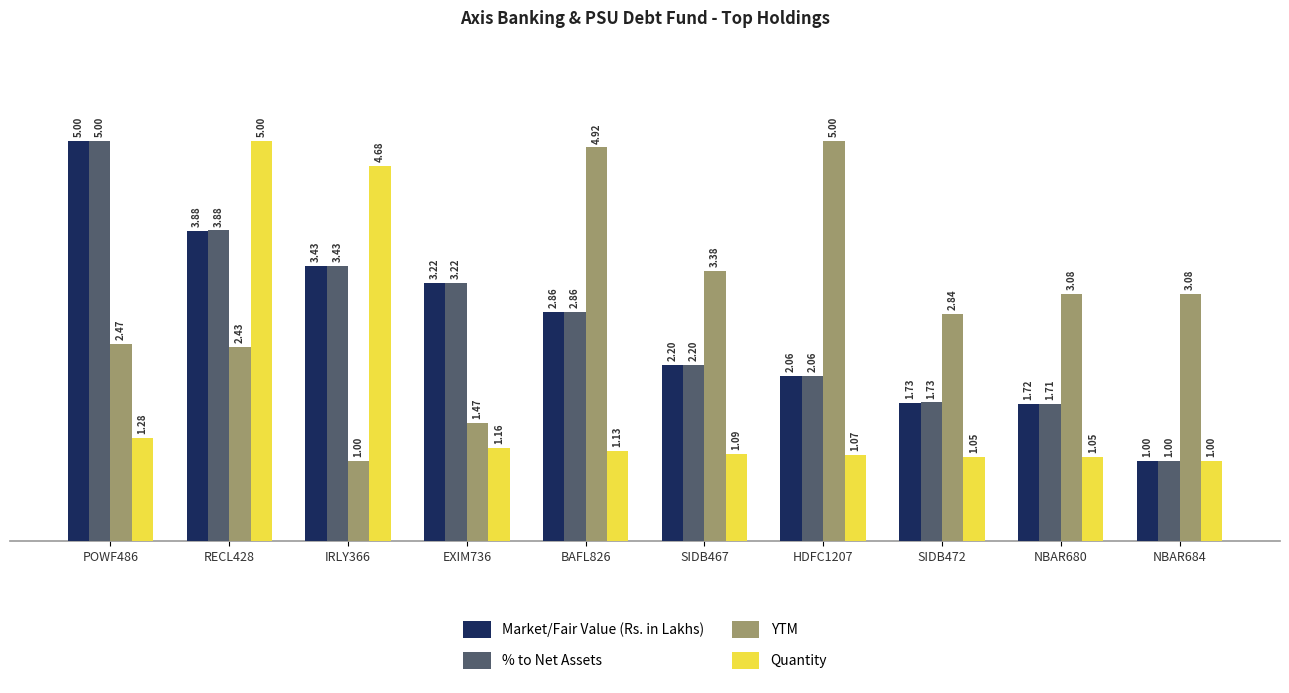

What is the maximum value for Market/Fair Value (Rs. in Lakhs)?

5.0